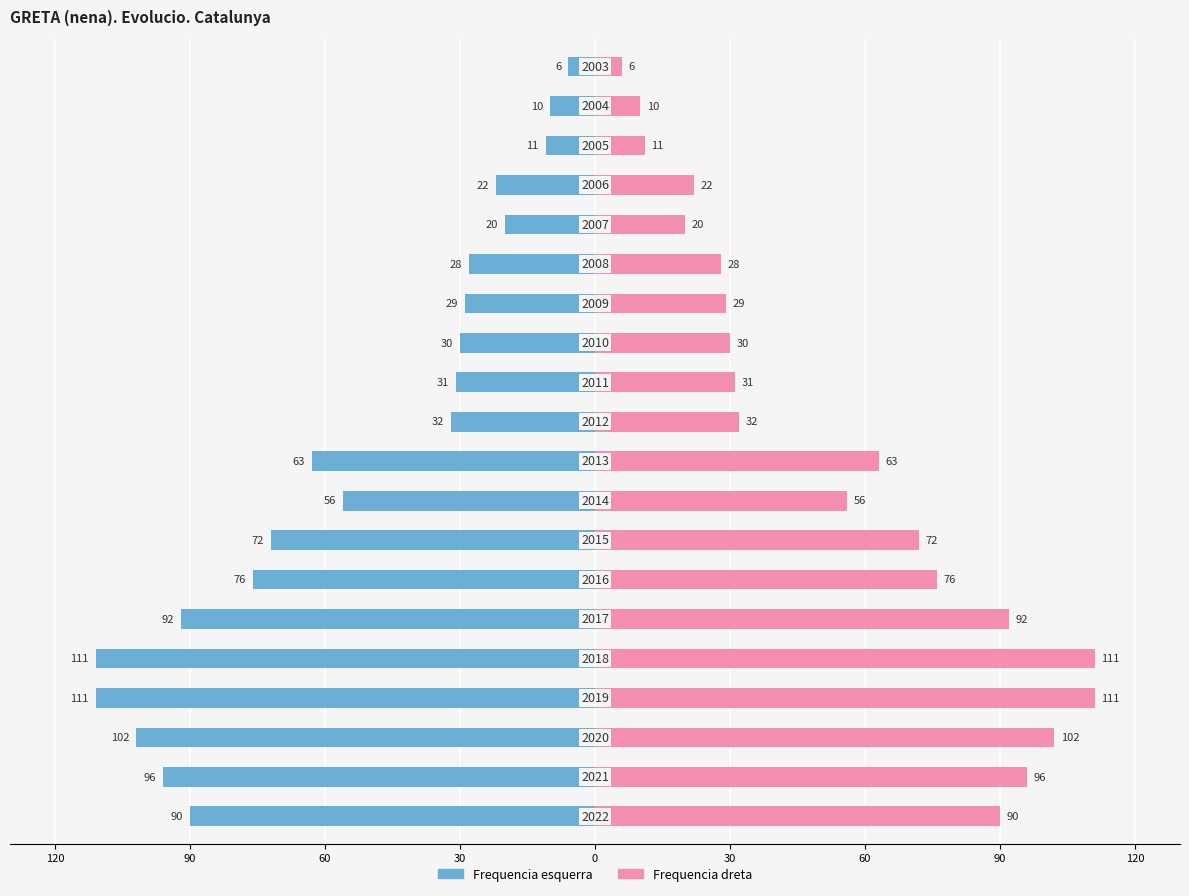

What is the sum of the Frecuencia (dreta) values at 13 and 9?

92